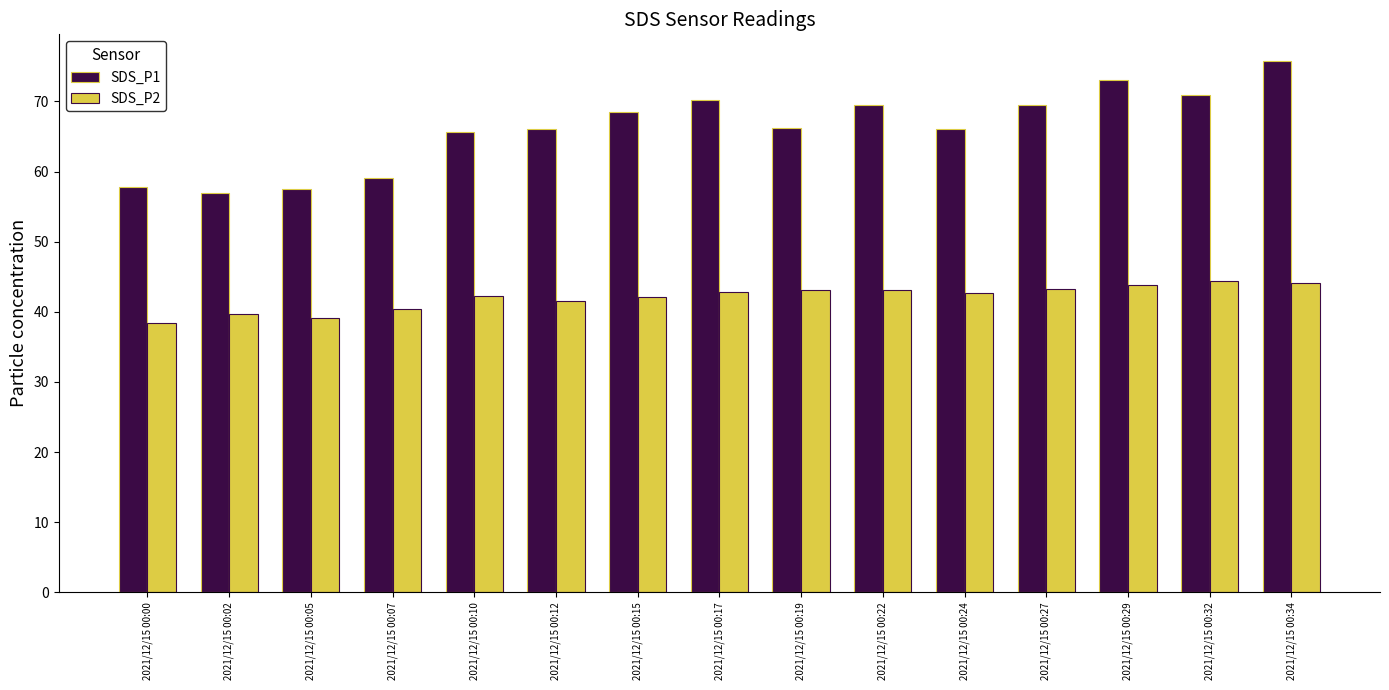

Rank the series by their maximum value, from highest to lowest.

SDS_P1, SDS_P2